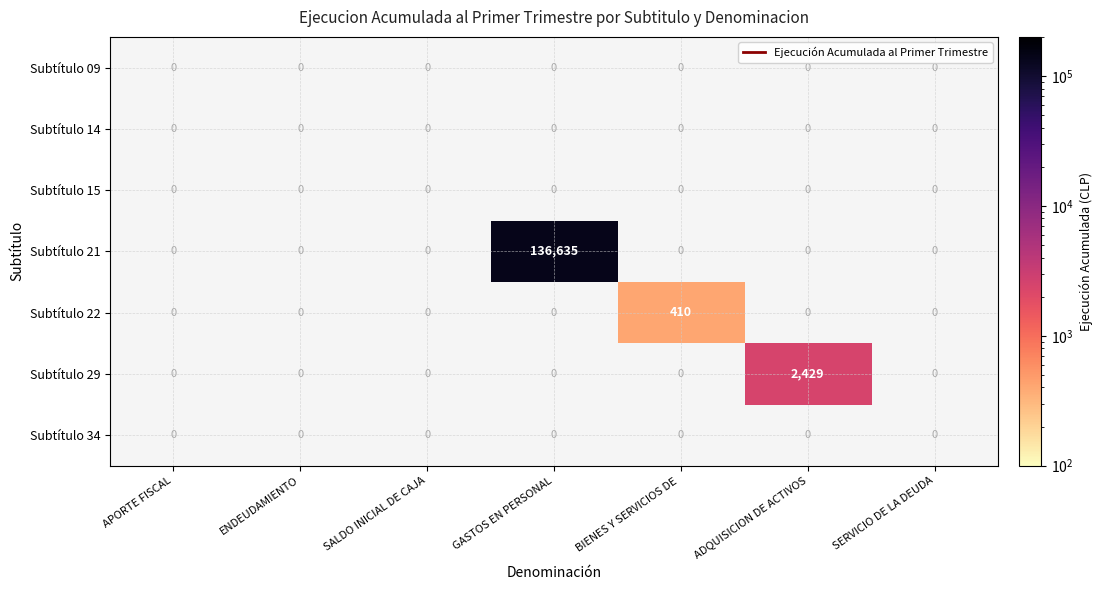

Count the number of data series in this chart.

7